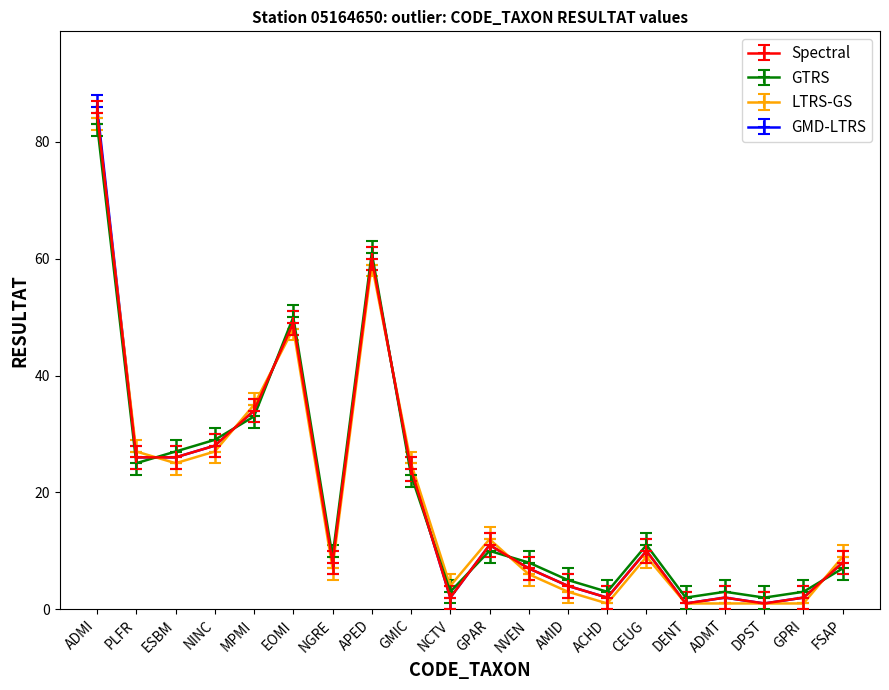

Count the number of categories in the chart.

20